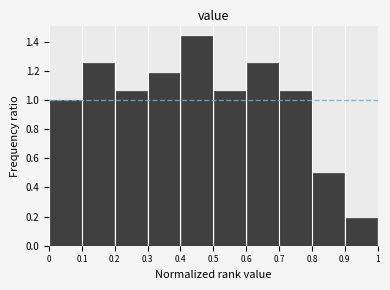

Which range on the x-axis has the tallest bar?

0.4 to 0.5